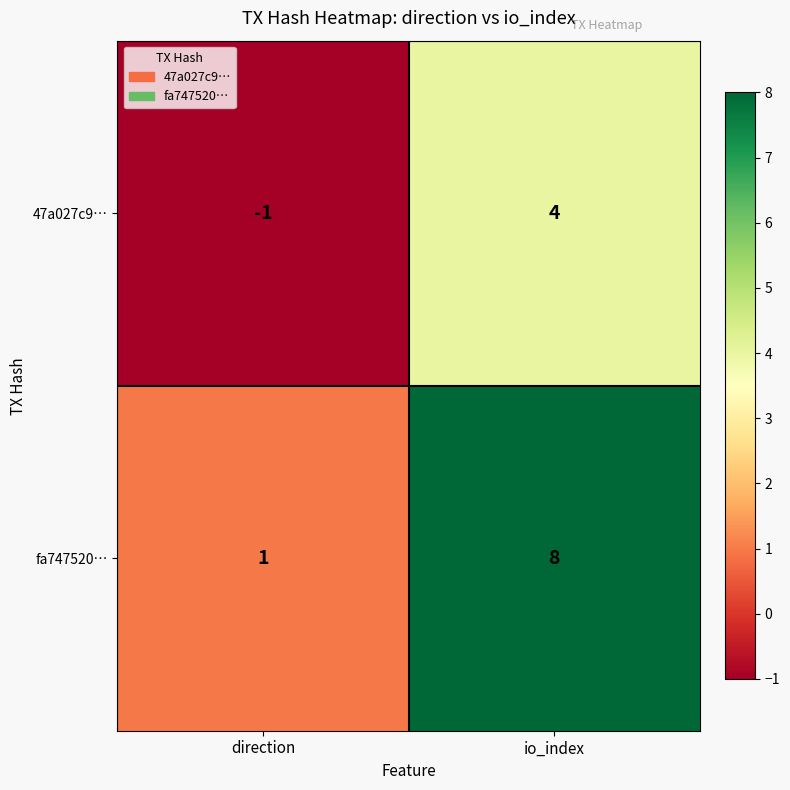

Which category has the highest value across all series?

io_index